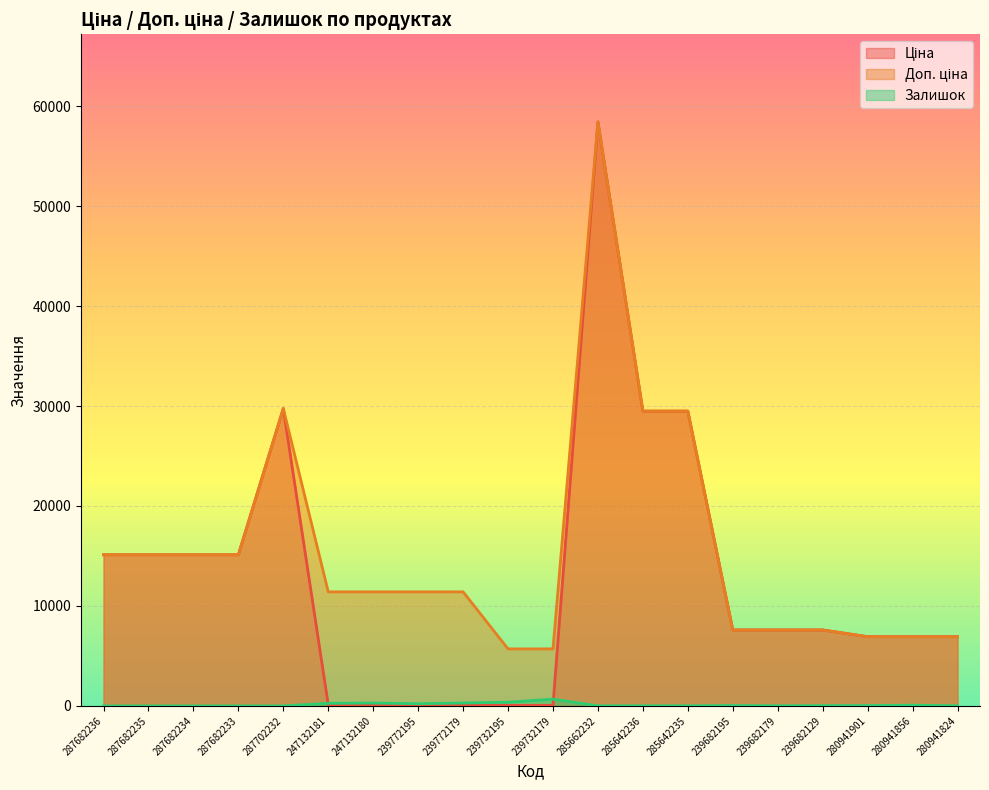

Is the value of Залишок at 285662232 greater than the value of Ціна at 239772179?

No